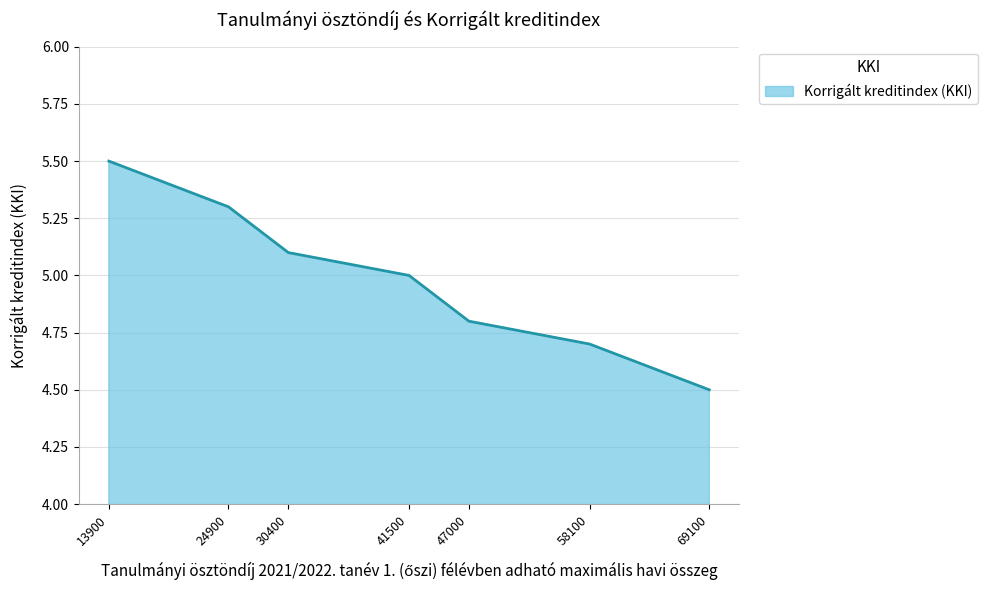

True or false: the data has more than 0 interior local peaks.

False